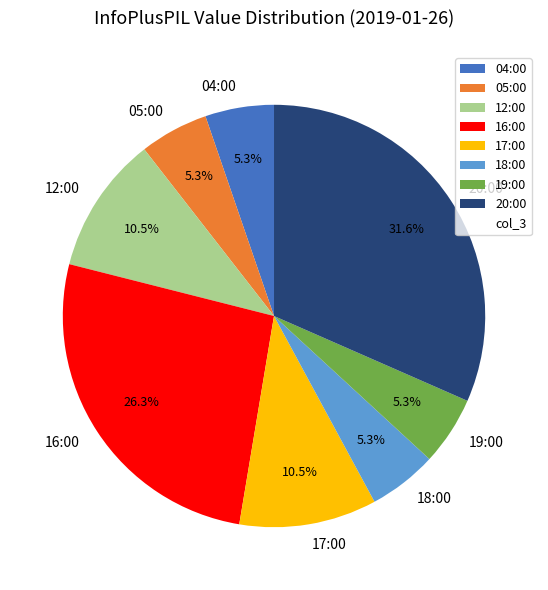

What is the ratio of the value at 16:00 to the value at 18:00?

5.0